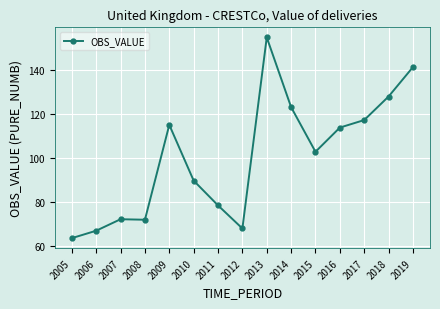

What is the sum of the values at 2011 and 2013?

233.4